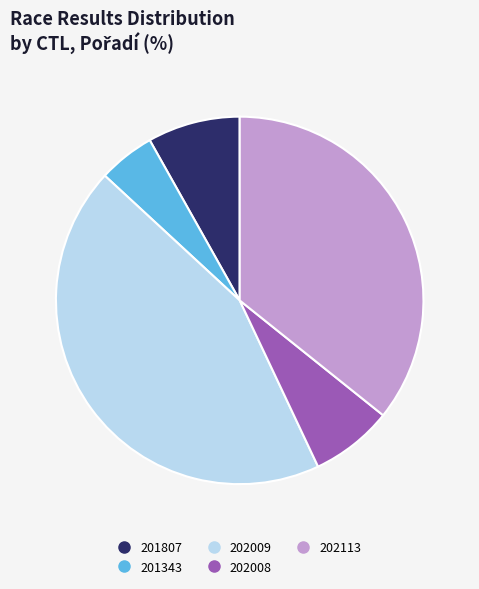

Rank the categories by value from lowest to highest.

201343, 202008, 201807, 202113, 202009